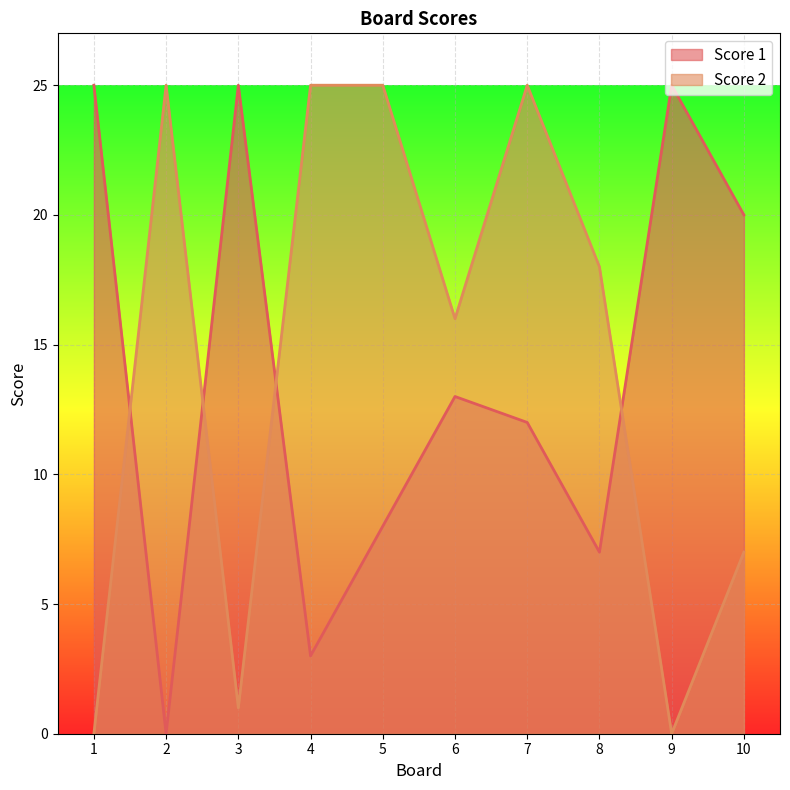

Count the number of categories in the chart.

10